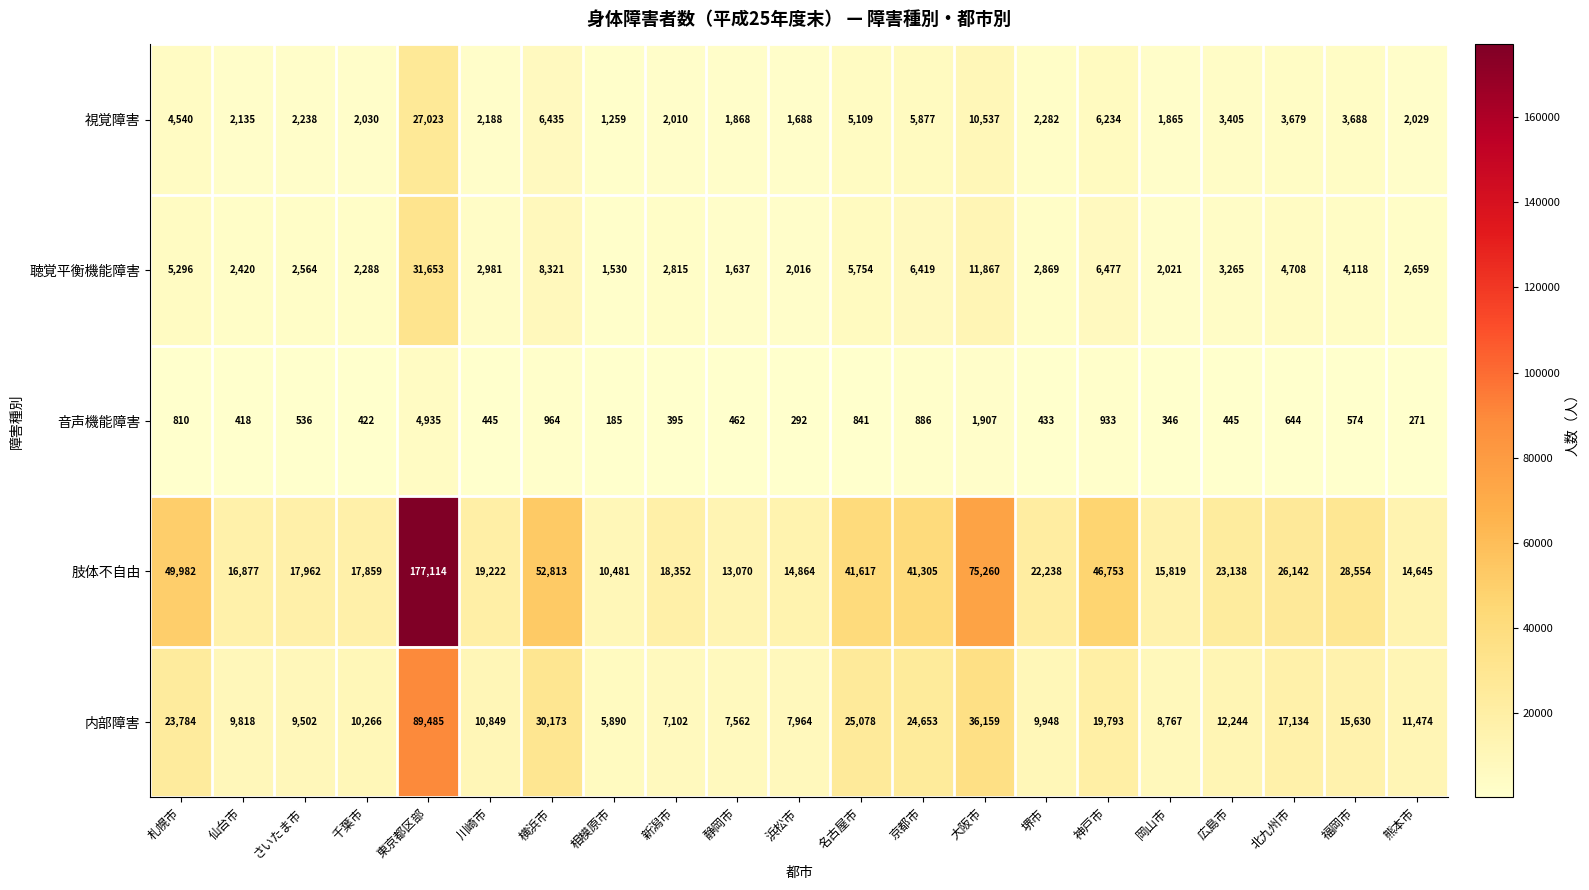

What is the approximate value of 肢体不自由 at 熊本市?

14645